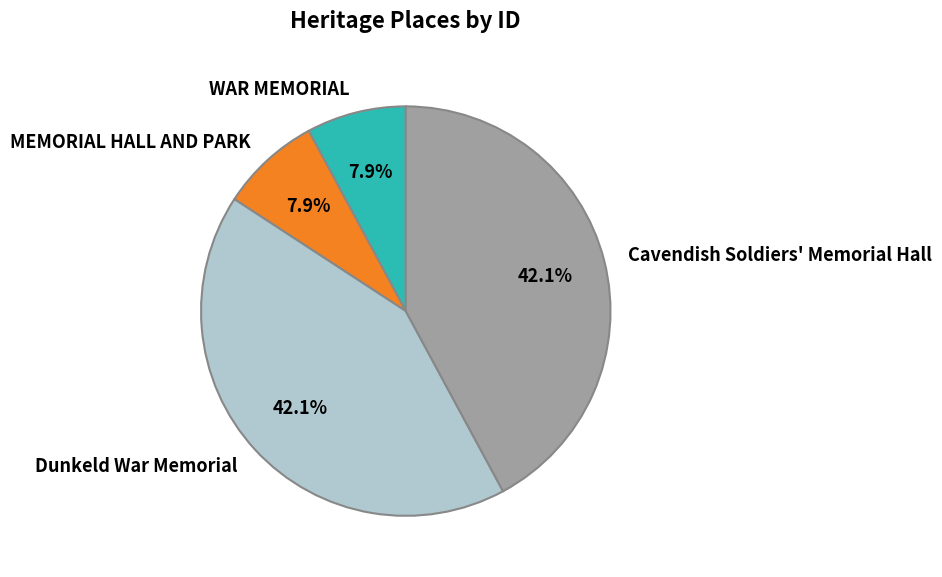

The MEMORIAL HALL AND PARK slice represents 8% of the pie. True or false?

True